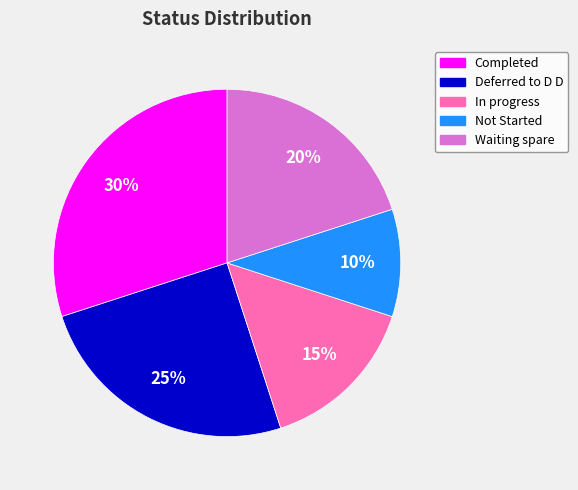

To the nearest percent, what is the difference between the Completed and Not Started slice percentages?

20%